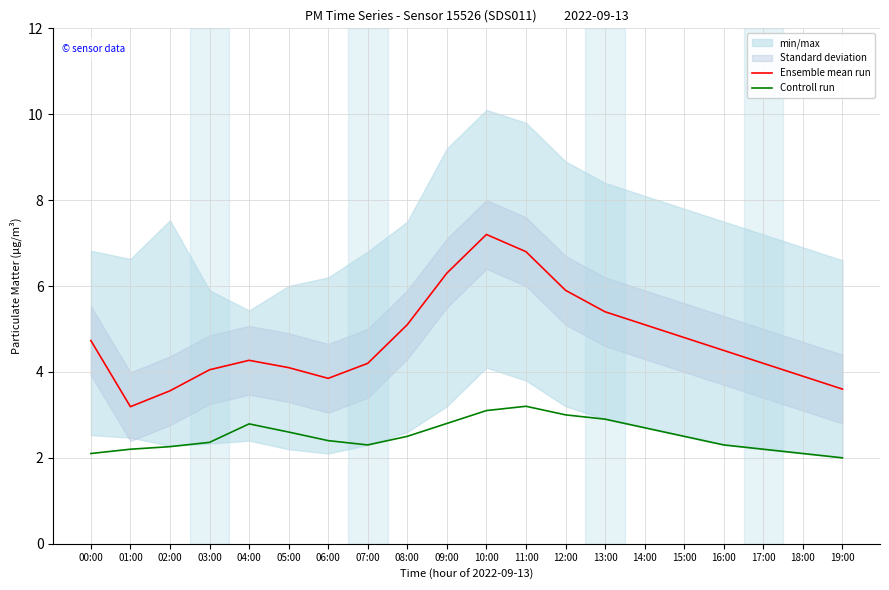

What is the total value across all series at 19:00?

5.6